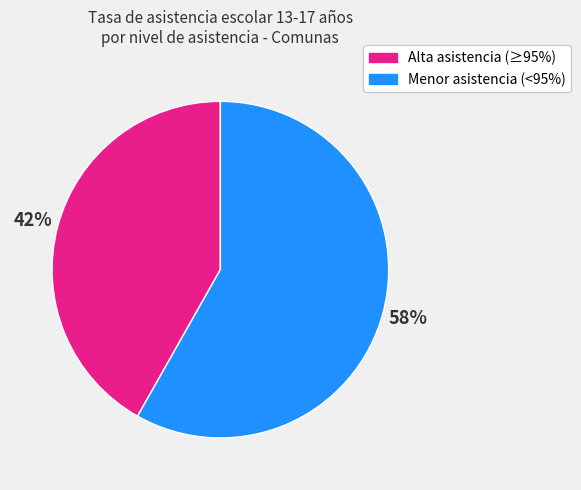

Count the number of slices in the pie.

2